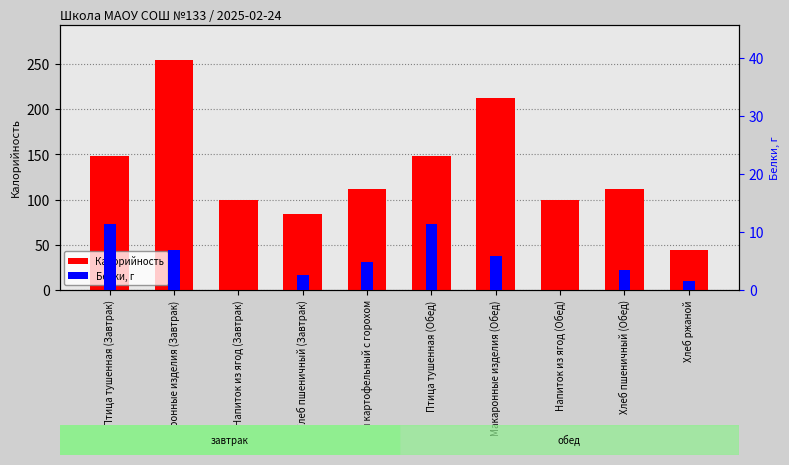

Which label corresponds to the smallest value in the chart?

Напиток из ягод (Завтрак)